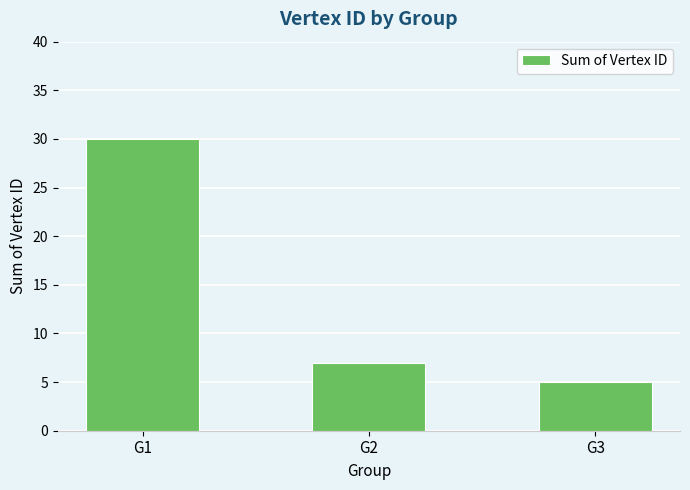

What is the difference between the values at G2 and G1?

23